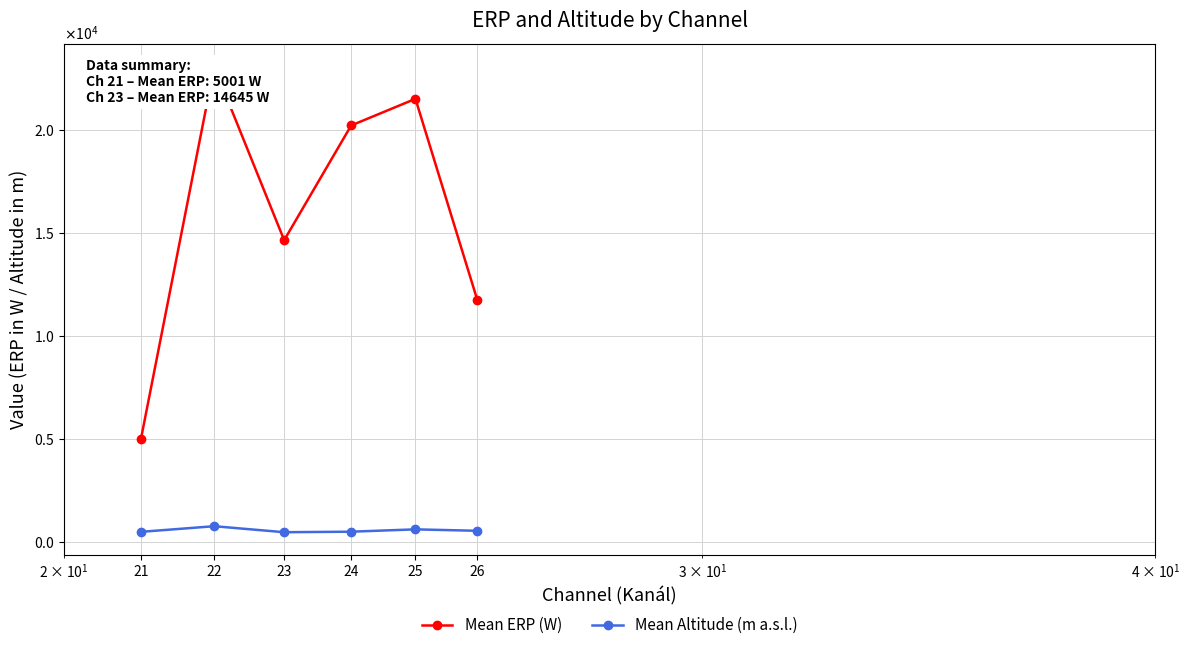

Is it true that Mean ERP (W) equals 21508.2 at 25?

True